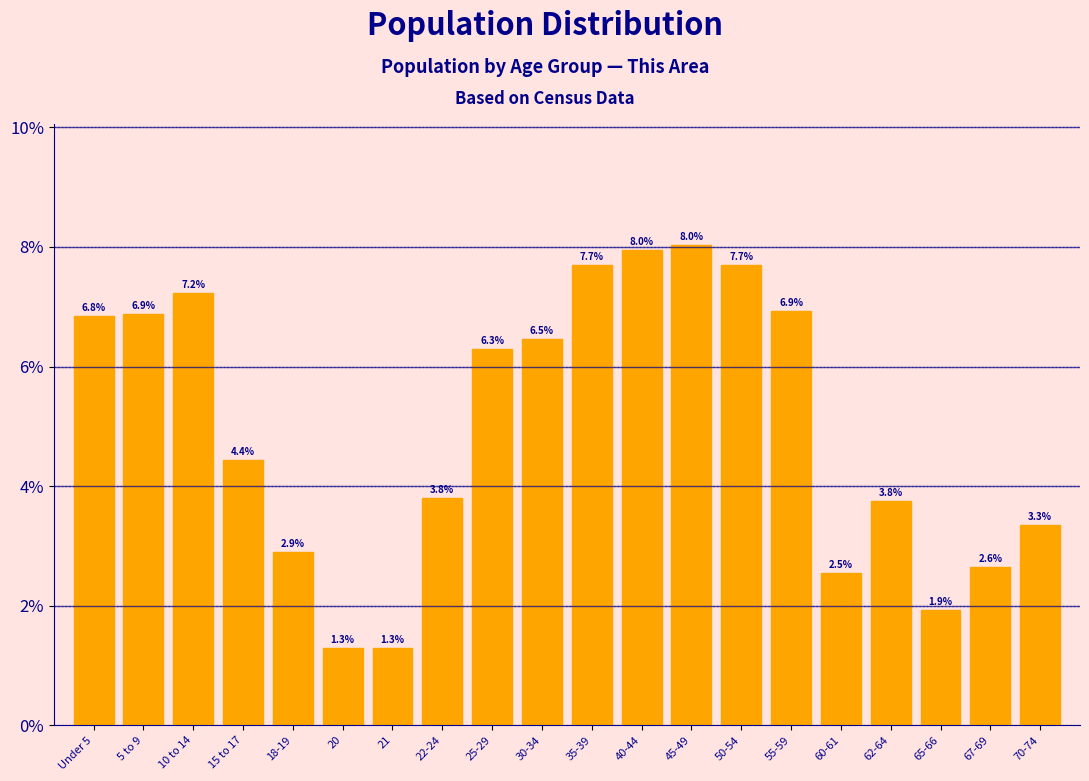

Reading right to left, transcribe all the data shown in this chart.

70-74=3.3	67-69=2.6	65-66=1.9	62-64=3.8	60-61=2.5	55-59=6.9	50-54=7.7	45-49=8.0	40-44=8.0	35-39=7.7	30-34=6.5	25-29=6.3	22-24=3.8	21=1.3	20=1.3	18-19=2.9	15 to 17=4.4	10 to 14=7.2	5 to 9=6.9	Under 5=6.8